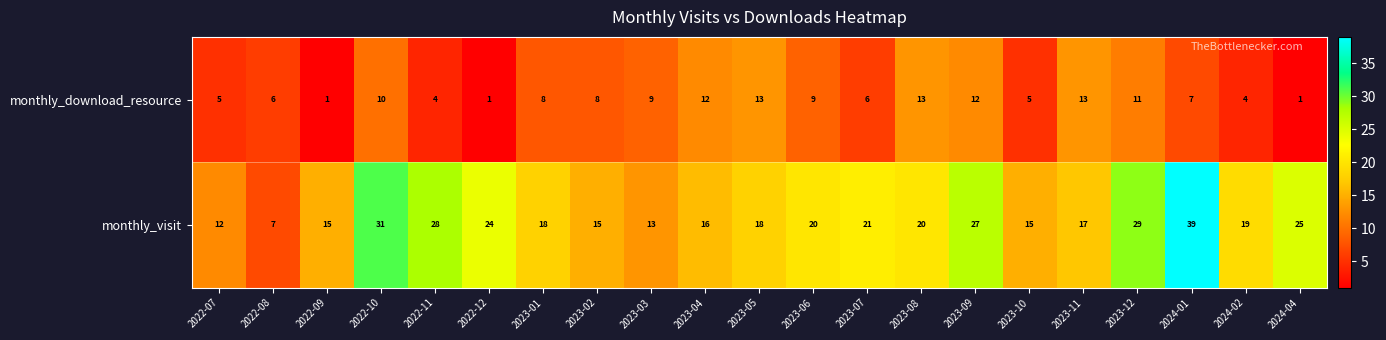

Which series has the largest total across all categories?

monthly_visit